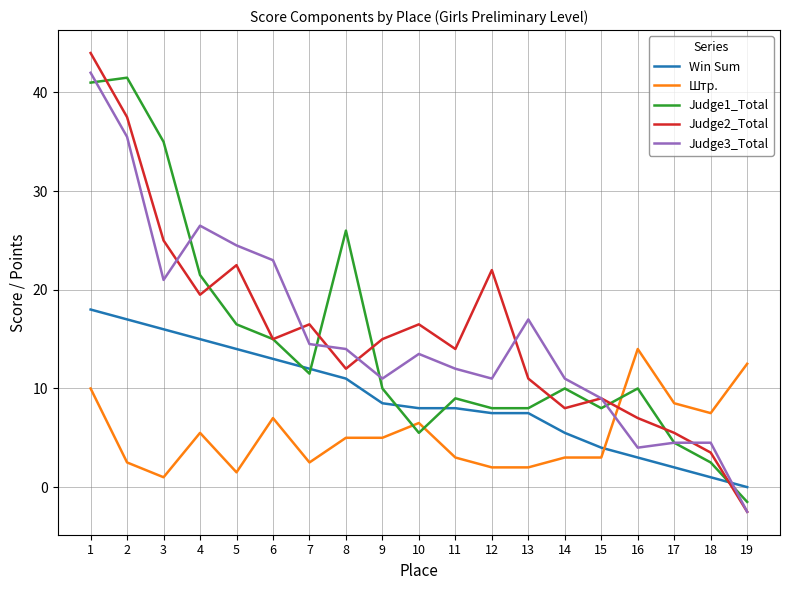

How many series are shown in this chart?

5